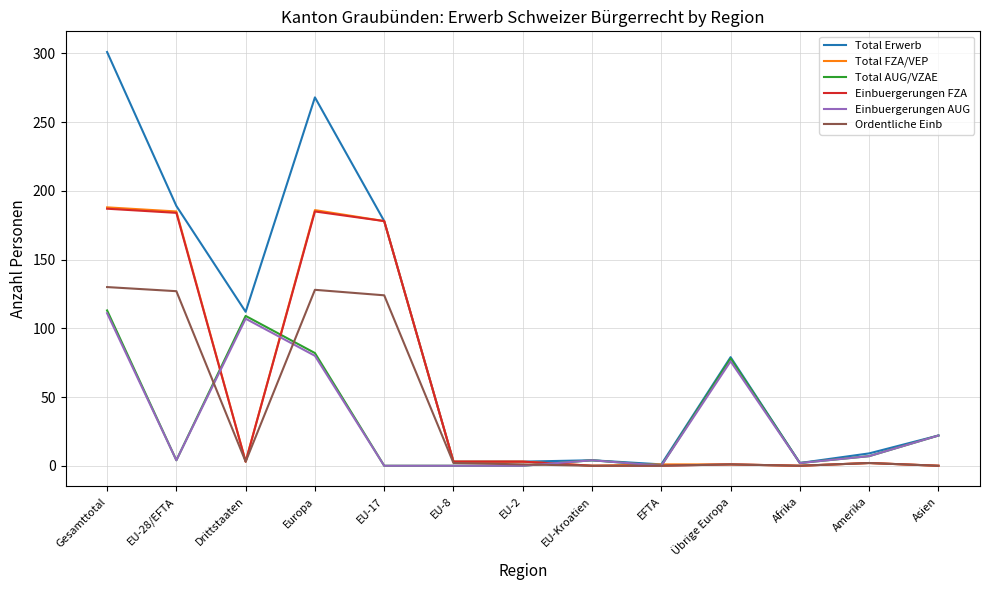

Which series has the widest spread of values?

Total Erwerb